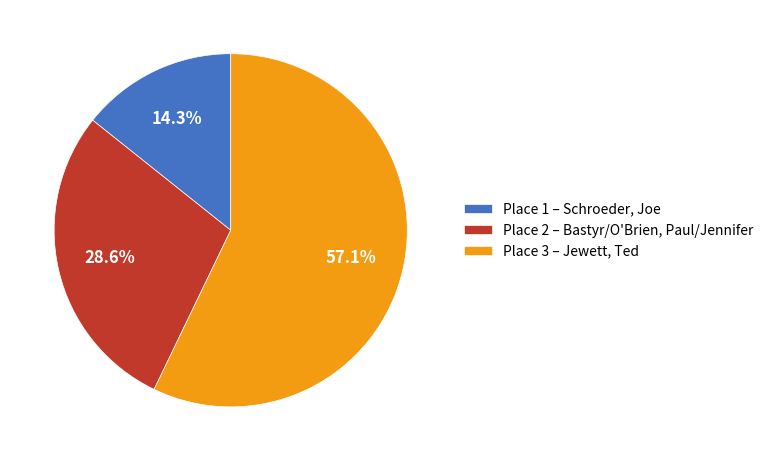

Is there any slice that represents more than half of the pie?

Yes